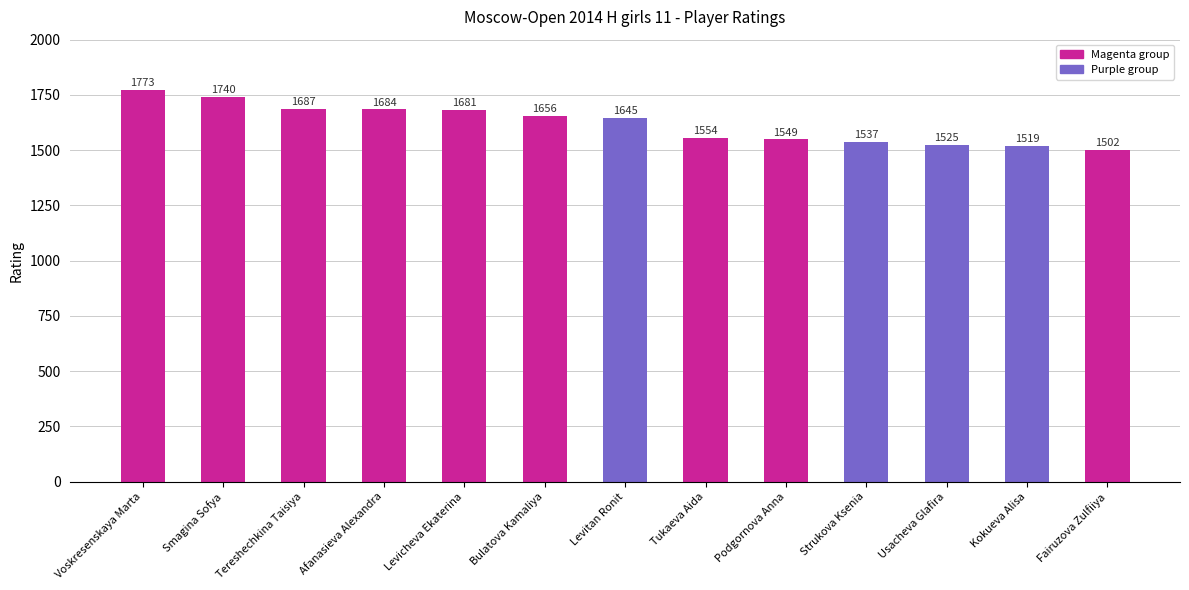

What position from the left is Fairuzova Zulfiiya?

13